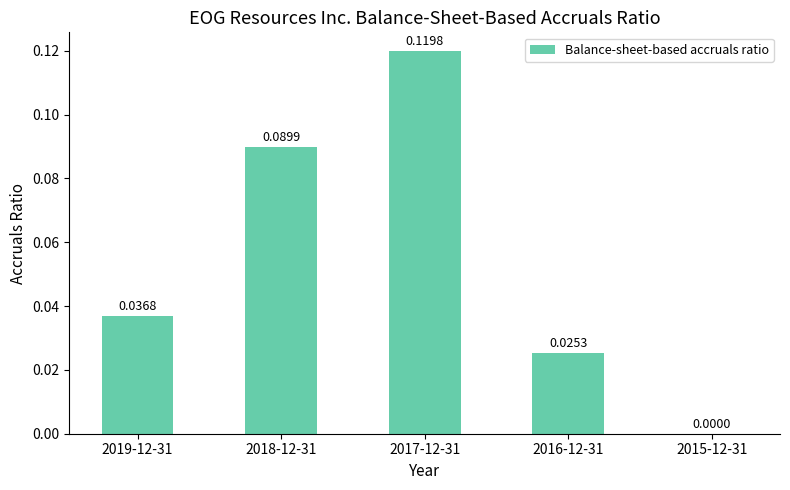

Between 2019-12-31 and 2017-12-31, which is larger?

2017-12-31